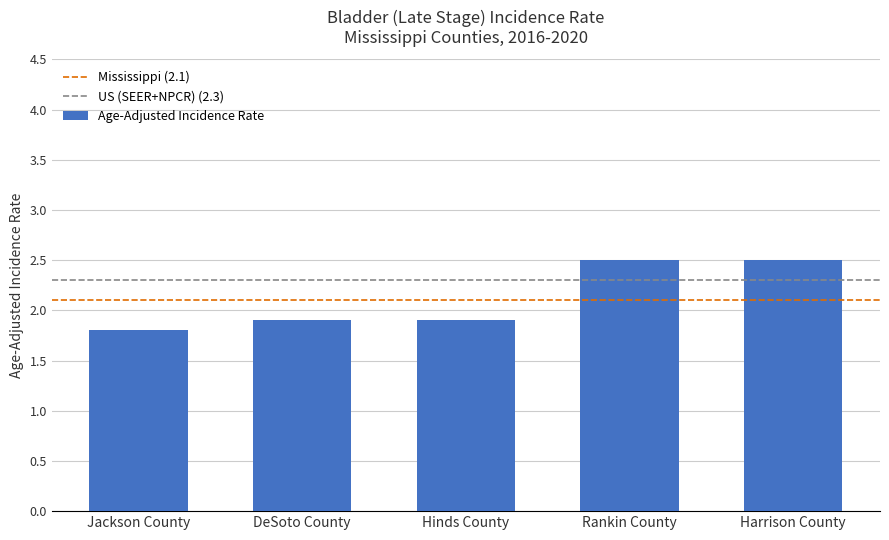

What is the difference between the values at Harrison County and Hinds County?

0.6